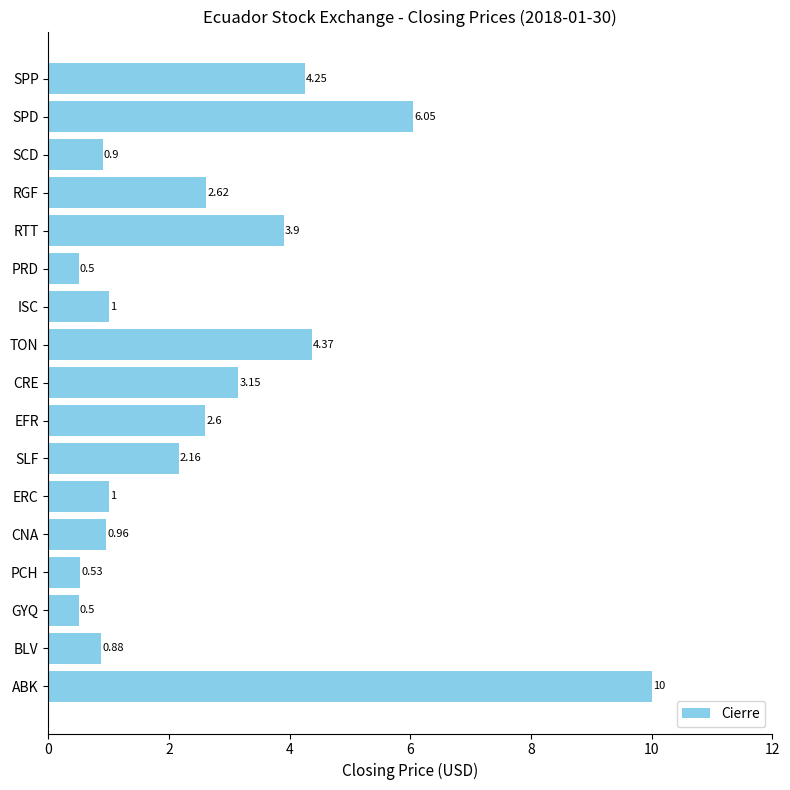

What is the average value?

2.7